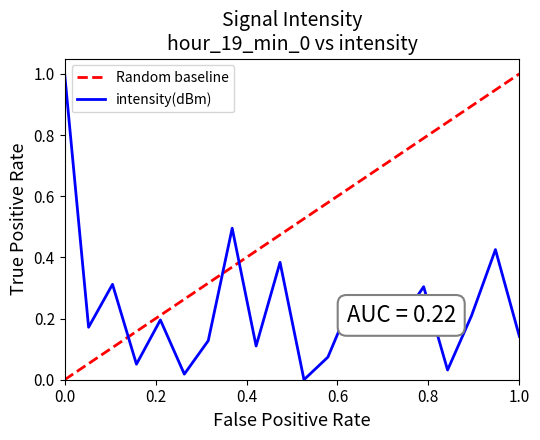

Is it true that intensity(dBm) equals 1.3 at 0.0?

False